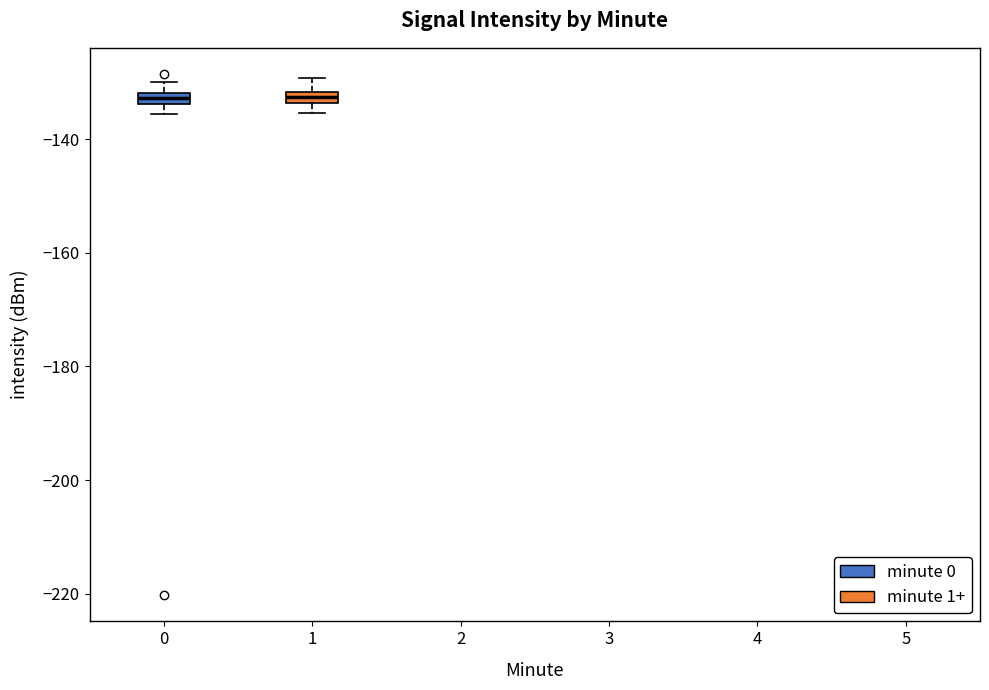

Where is the lower edge of the box at x = 0 on the y-axis? The values are not printed on the chart, so give them approximately, as read against the axis.

-134